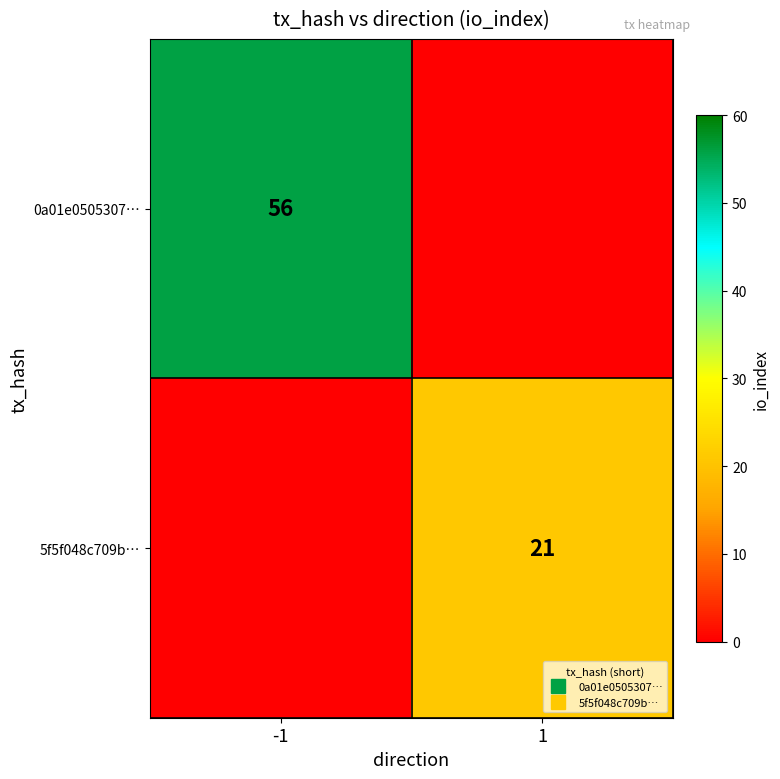

What is the difference between the 0a01e0505307… values at -1 and 1?

56